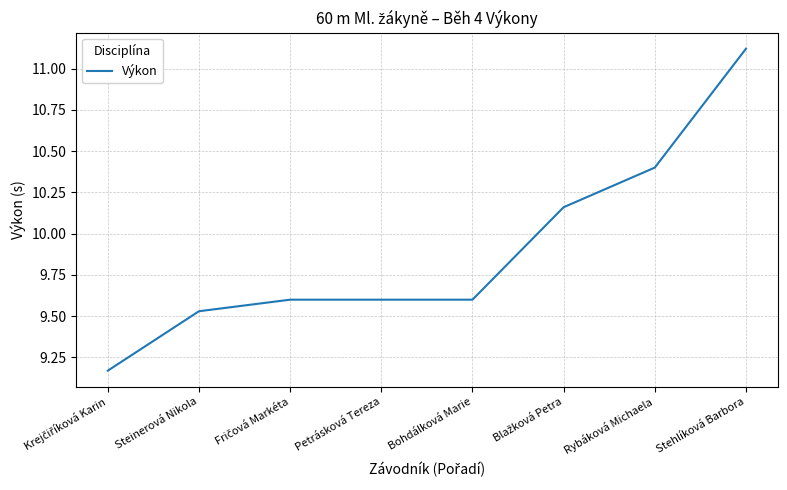

True or false: the data shows 3.6 at Bohdálková Marie.

False